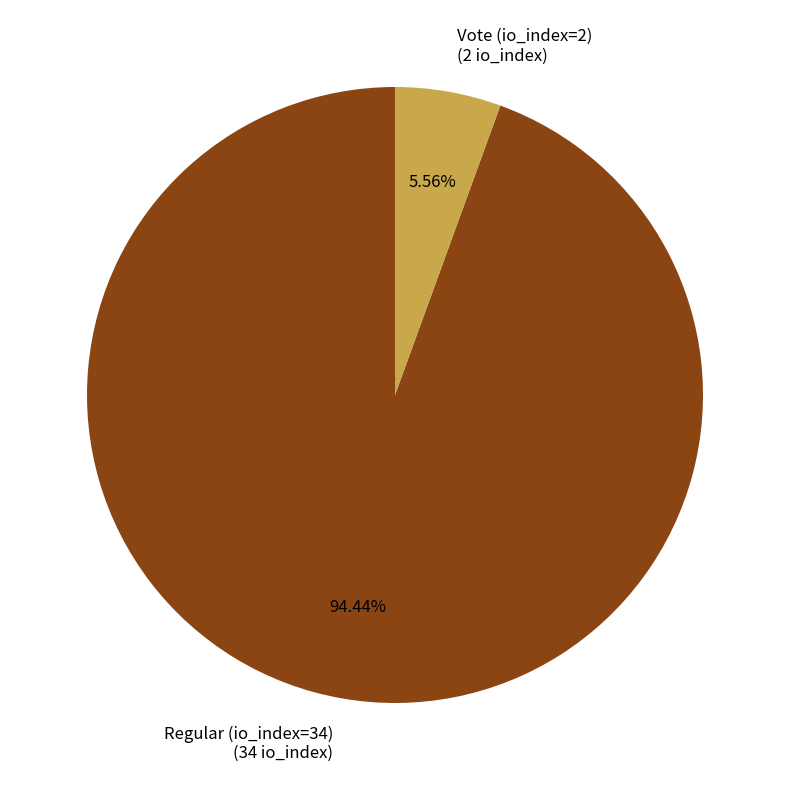

Does Vote (io_index=2) represent more than half of the total?

No